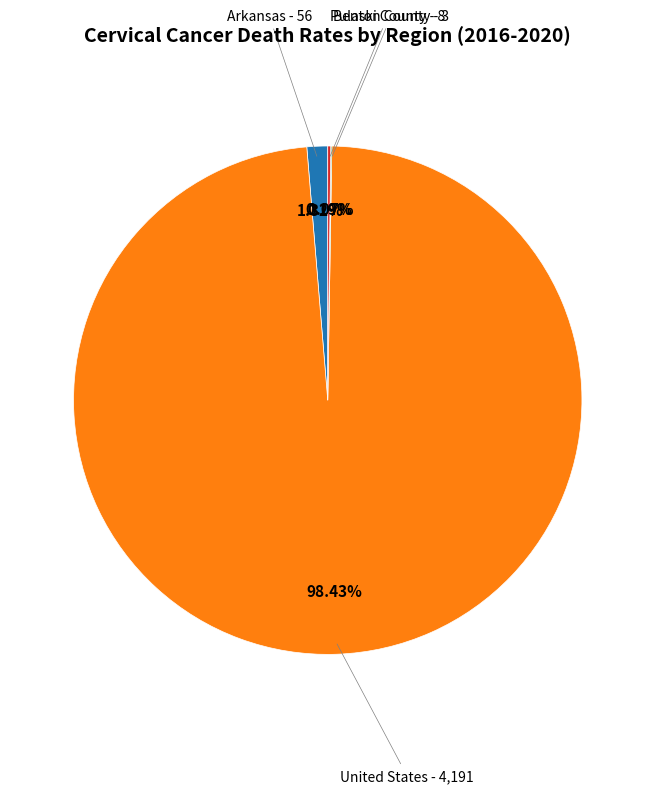

What is the largest slice in the pie chart?

United States